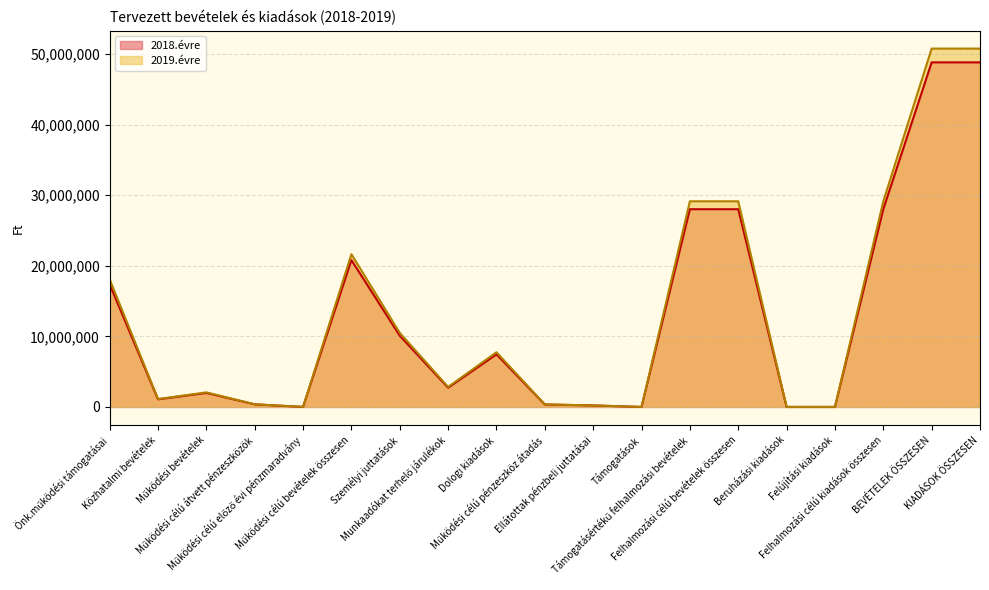

What is the value of the 2018.évre point at the 10th from the left?

343740.0